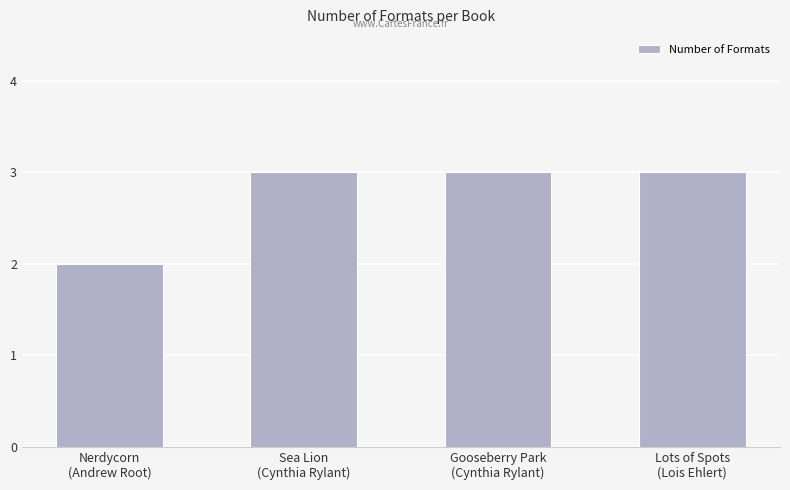

What is the maximum value shown in the chart?

3